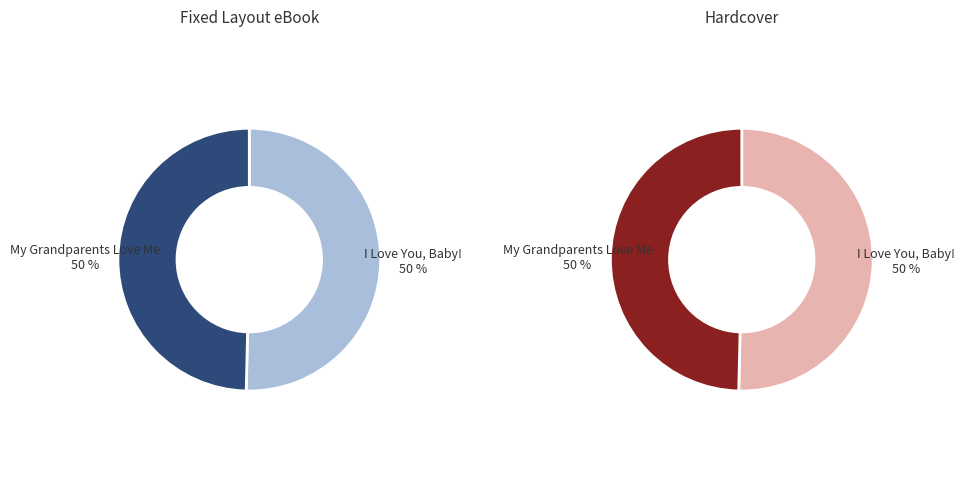

Does My Grandparents Love Me represent more than half of the total?

No